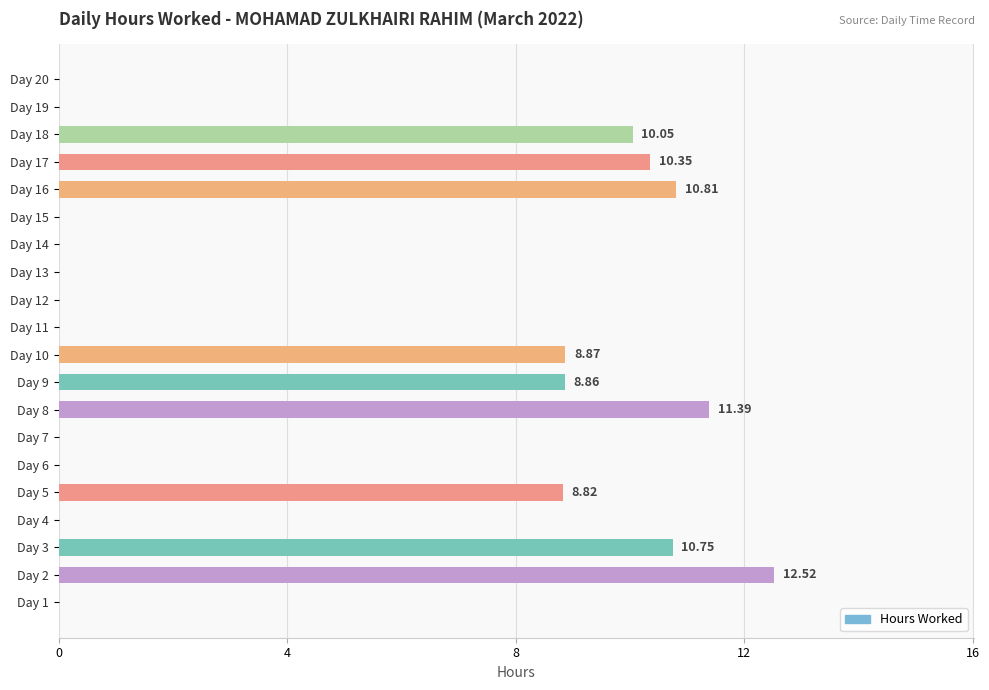

Which label corresponds to the largest value in the chart?

Day 2